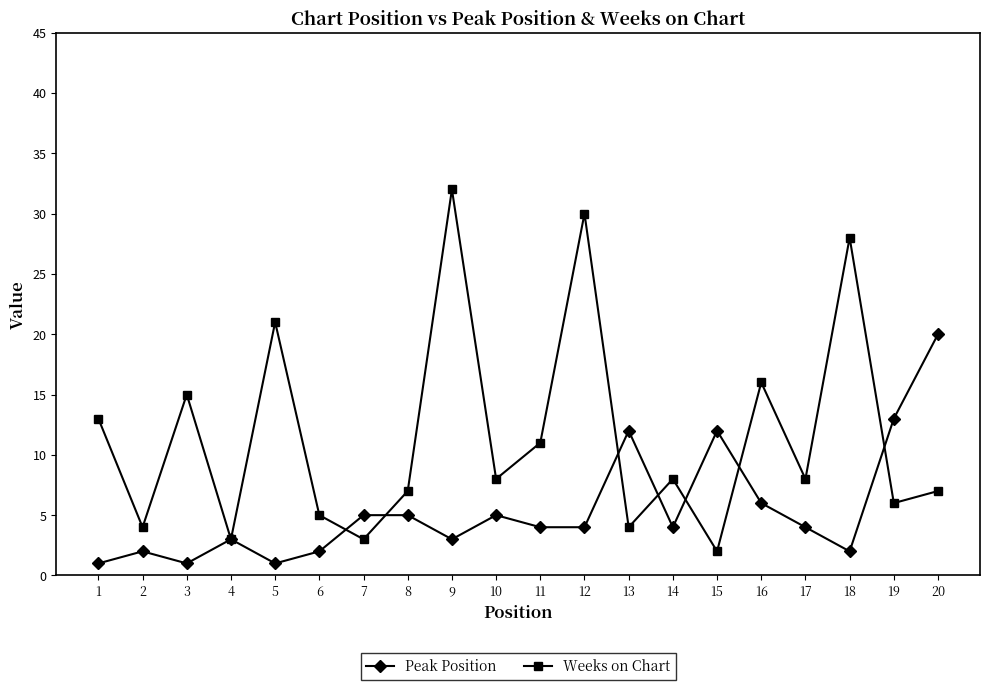

Count the number of data series in this chart.

2